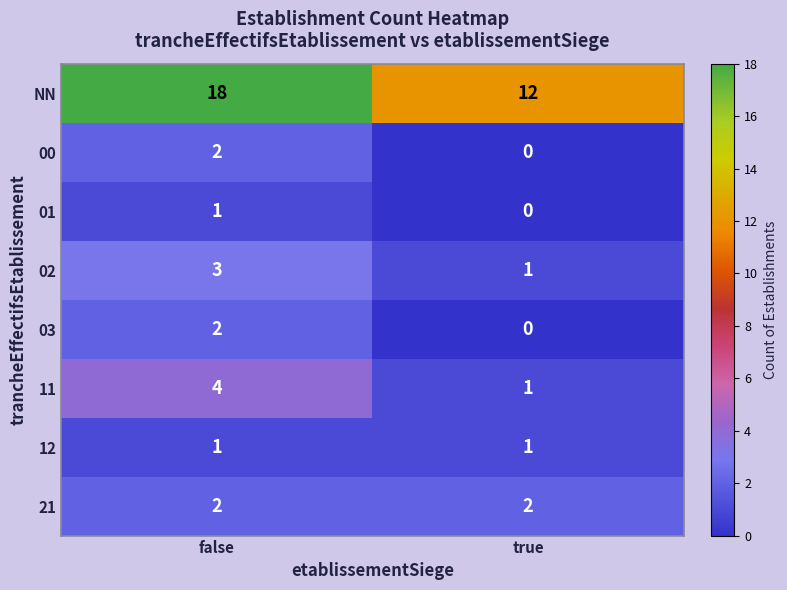

Reading left to right, transcribe all the data shown in this chart.

NN: false=18	true=12
00: false=2	true=0
01: false=1	true=0
02: false=3	true=1
03: false=2	true=0
11: false=4	true=1
12: false=1	true=1
21: false=2	true=2